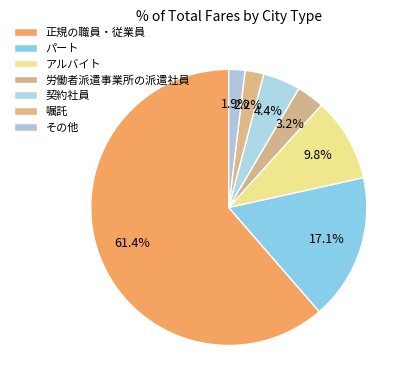

Count the number of slices in the pie.

7